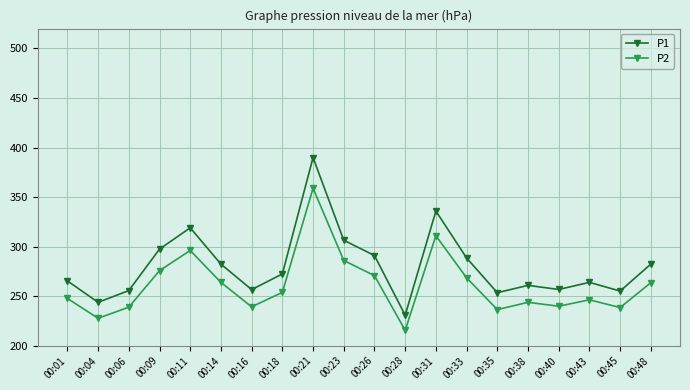

What are all the series names shown in the legend?

P1, P2